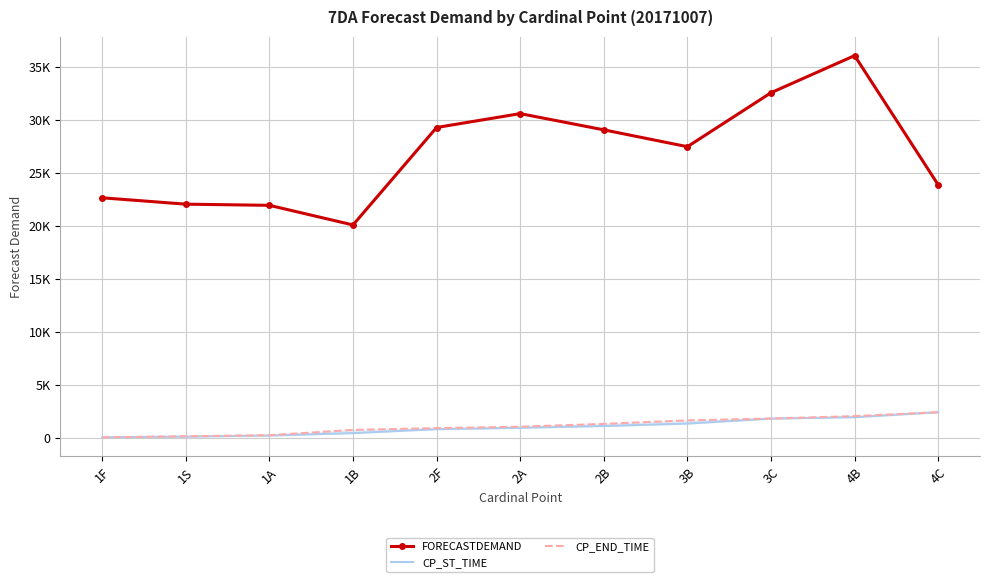

Which series has the largest total across all categories?

FORECASTDEMAND